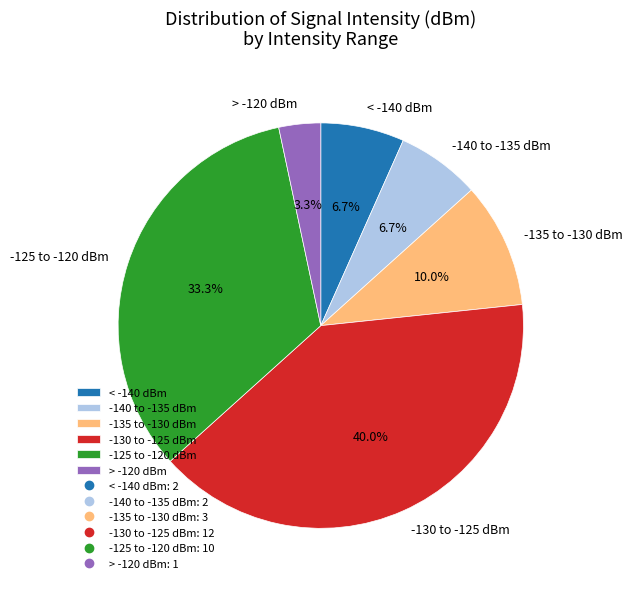

What is the ratio of the value at > -120 dBm to the value at < -140 dBm?

0.5